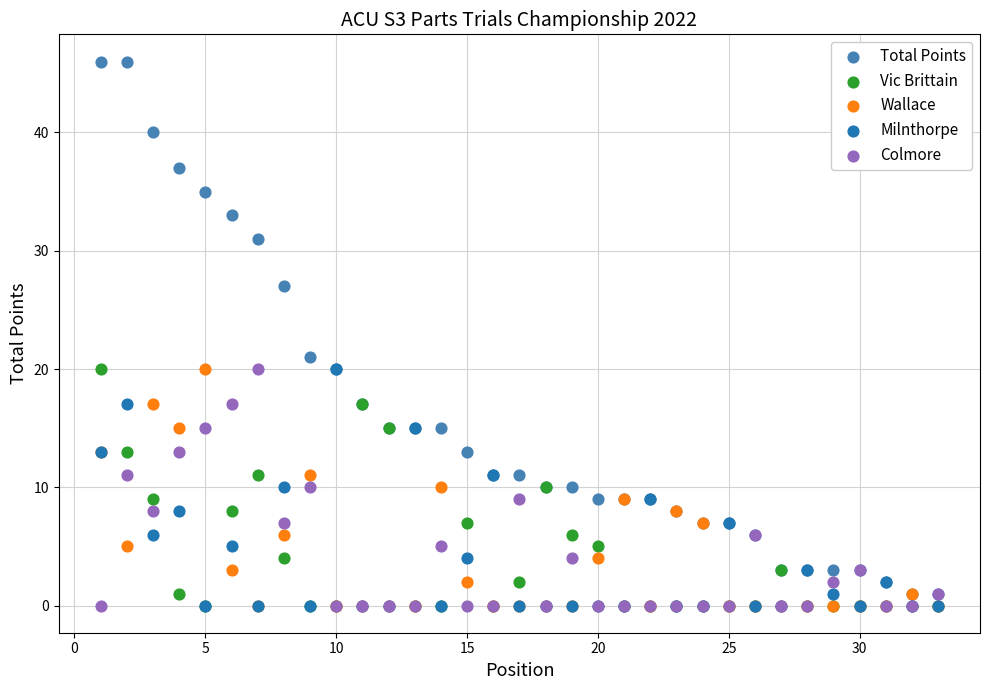

What are all the series names shown in the legend?

Total Points, Vic Brittain, Wallace, Milnthorpe, Colmore